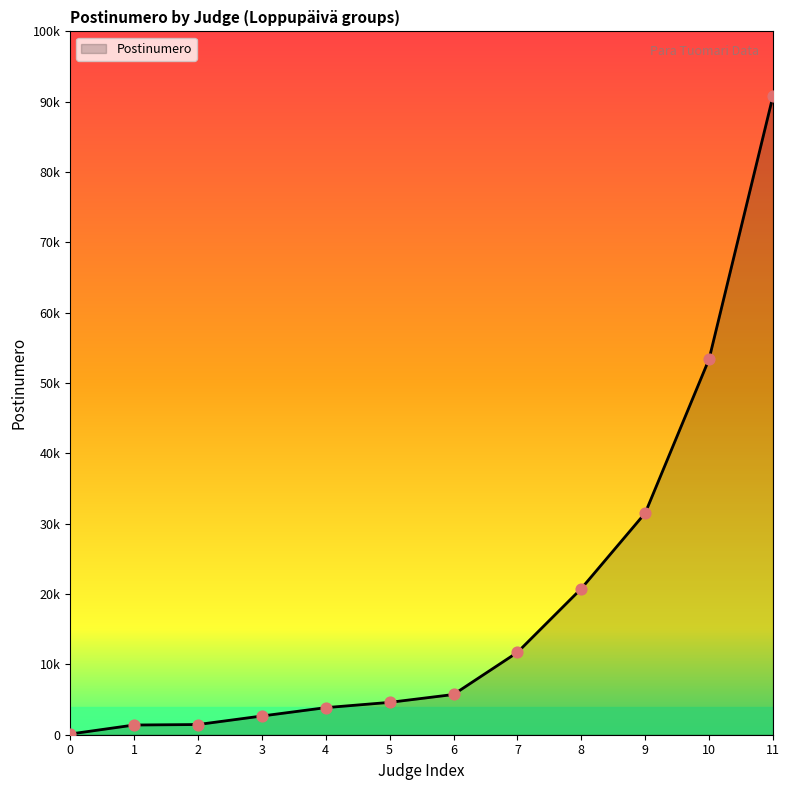

Does the chart have visible grid lines?

No